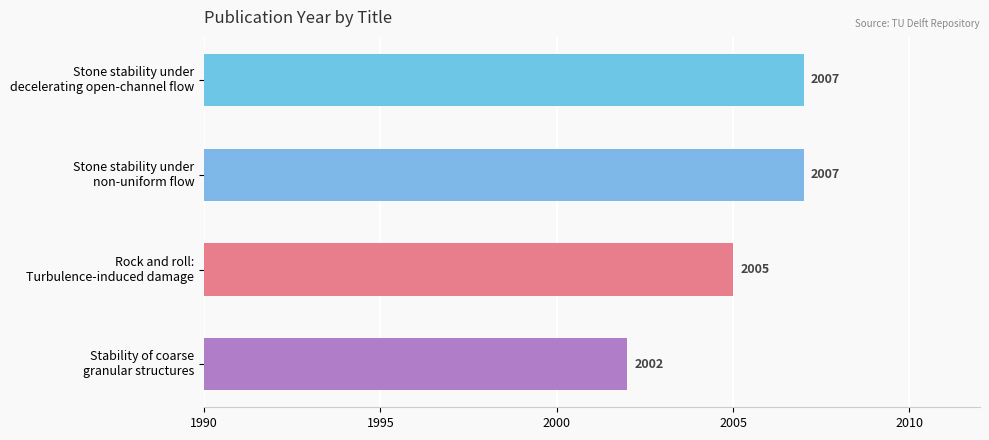

What is the maximum value shown in the chart?

2007